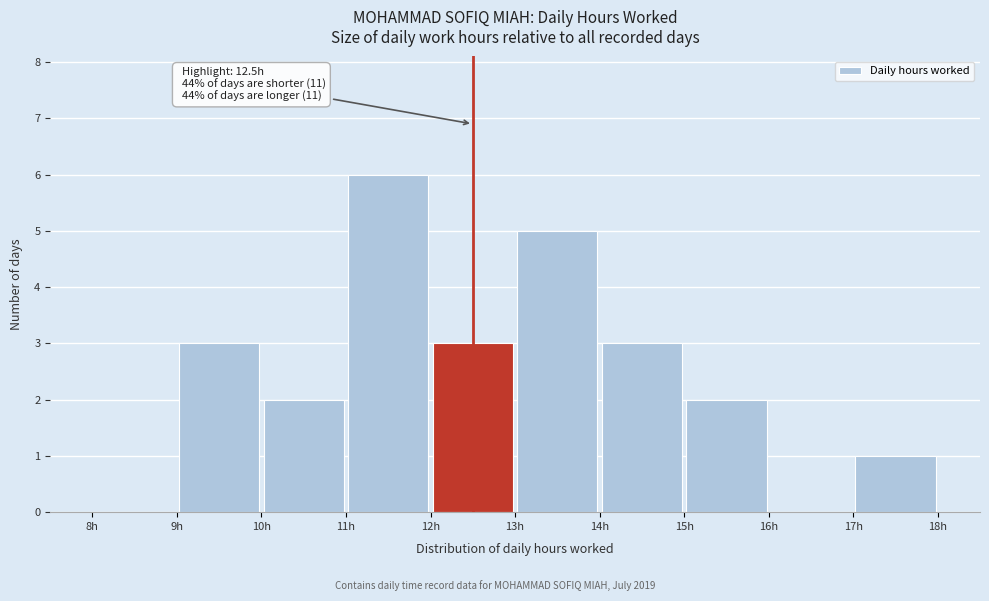

Over which range of the x-axis is the bar tallest?

11 to 12